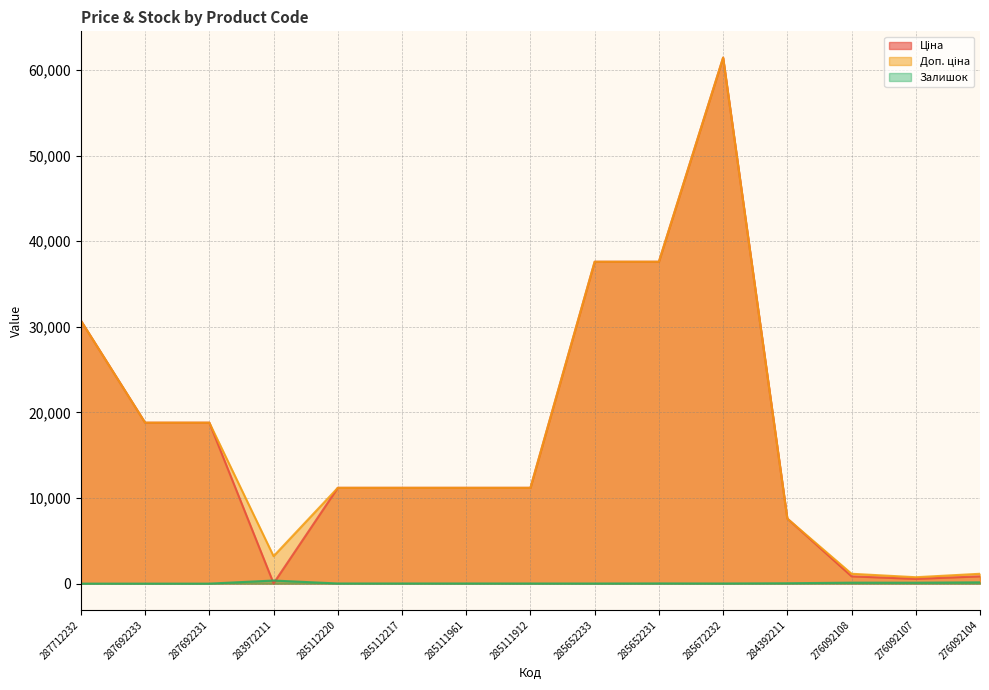

What is the value of the Залишок point at the 5th from the left?

17.0